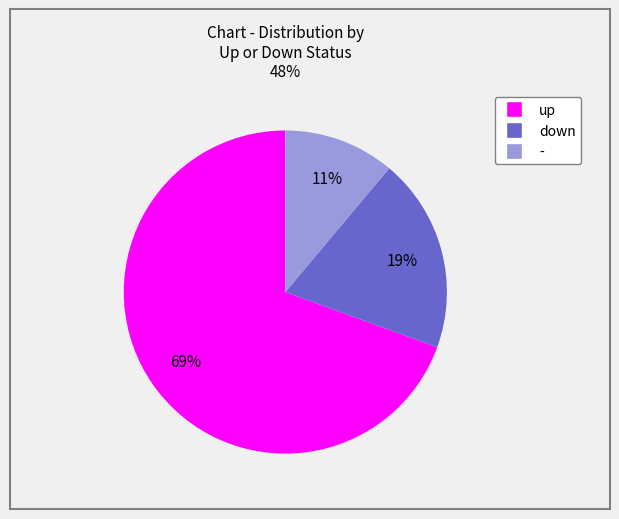

Do up and down together represent more than half of the pie?

Yes